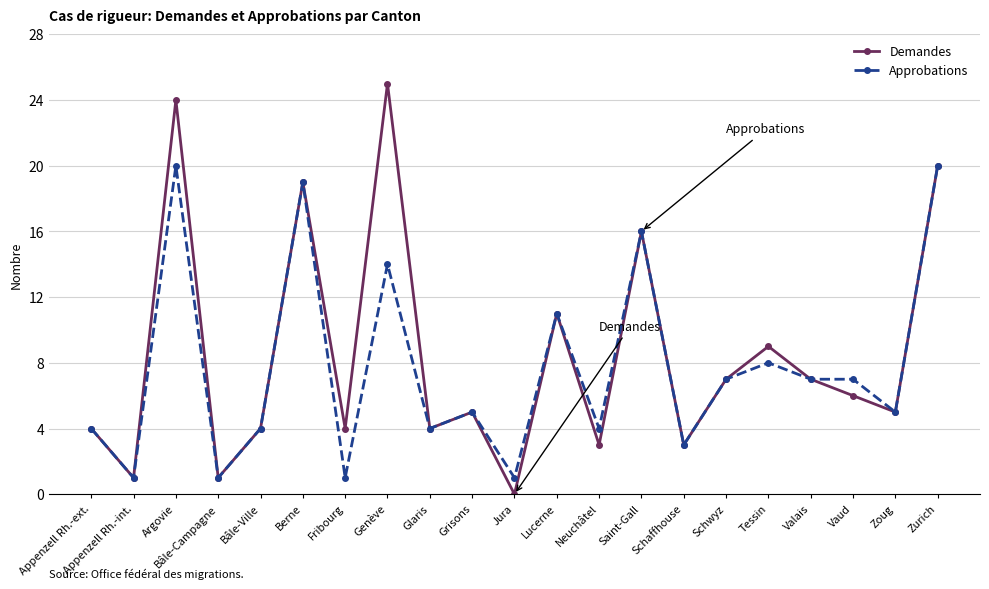

List the series in order of their overall mean, lowest first.

Approbations, Demandes